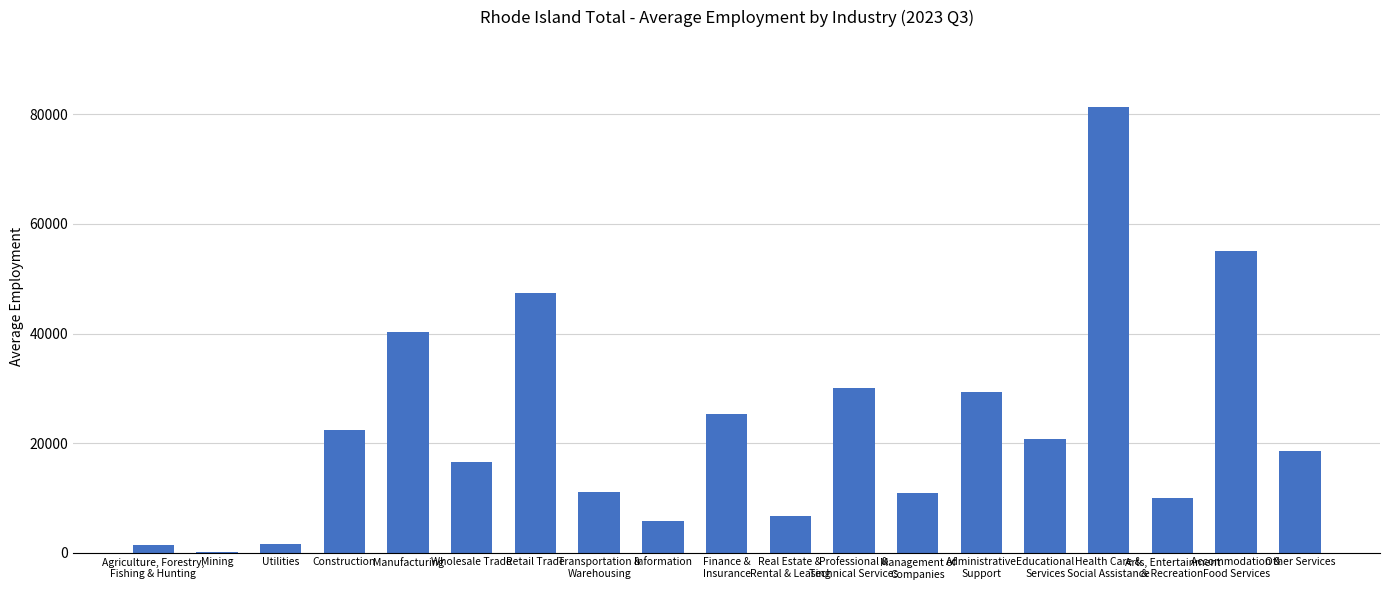

What is the approximate value at Manufacturing, to the nearest 50?

40200